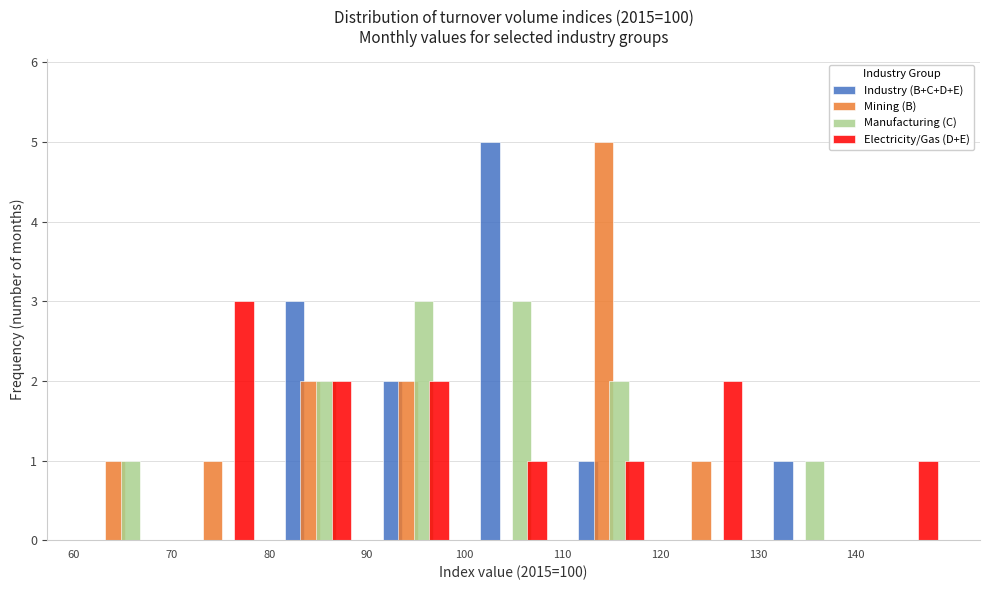

Reading left to right, list every range on the x-axis with the height of the bar of each series over it. The values are not printed on the chart, so give them approximately, as read against the axis.

60 to 70: Industry (B+C+D+E)=0	Mining (B)=1	Manufacturing (C)=1	Electricity/Gas (D+E)=0
70 to 80: Industry (B+C+D+E)=0	Mining (B)=1	Manufacturing (C)=0	Electricity/Gas (D+E)=3
80 to 90: Industry (B+C+D+E)=3	Mining (B)=2	Manufacturing (C)=2	Electricity/Gas (D+E)=2
90 to 100: Industry (B+C+D+E)=2	Mining (B)=2	Manufacturing (C)=3	Electricity/Gas (D+E)=2
100 to 110: Industry (B+C+D+E)=5	Mining (B)=0	Manufacturing (C)=3	Electricity/Gas (D+E)=1
110 to 120: Industry (B+C+D+E)=1	Mining (B)=5	Manufacturing (C)=2	Electricity/Gas (D+E)=1
120 to 130: Industry (B+C+D+E)=0	Mining (B)=1	Manufacturing (C)=0	Electricity/Gas (D+E)=2
130 to 140: Industry (B+C+D+E)=1	Mining (B)=0	Manufacturing (C)=1	Electricity/Gas (D+E)=0
140 to 150: Industry (B+C+D+E)=0	Mining (B)=0	Manufacturing (C)=0	Electricity/Gas (D+E)=1